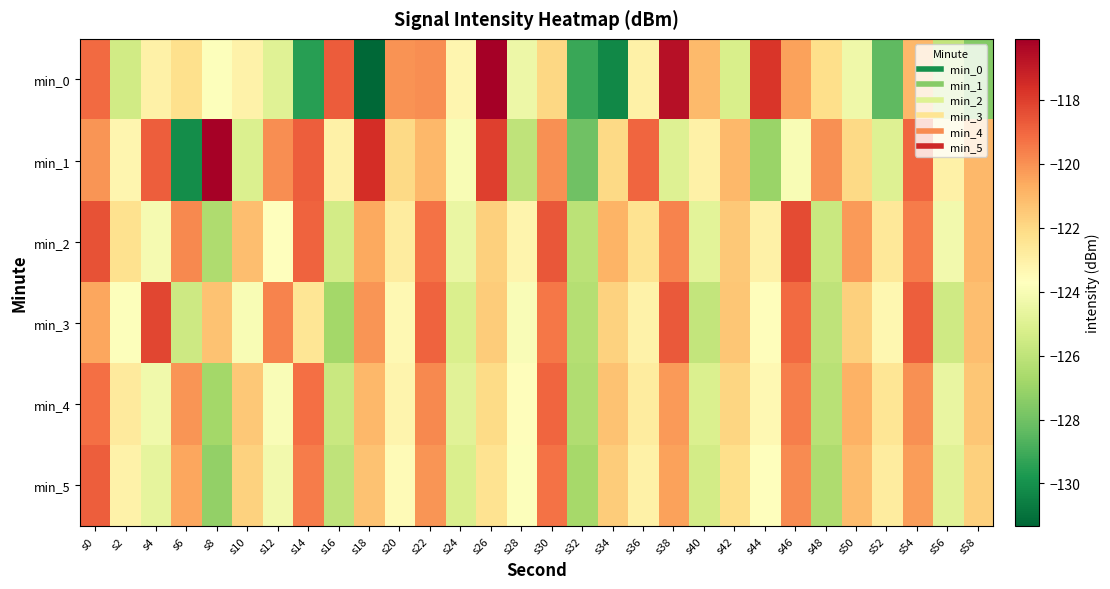

What is the minimum value shown in the chart?

-131.3